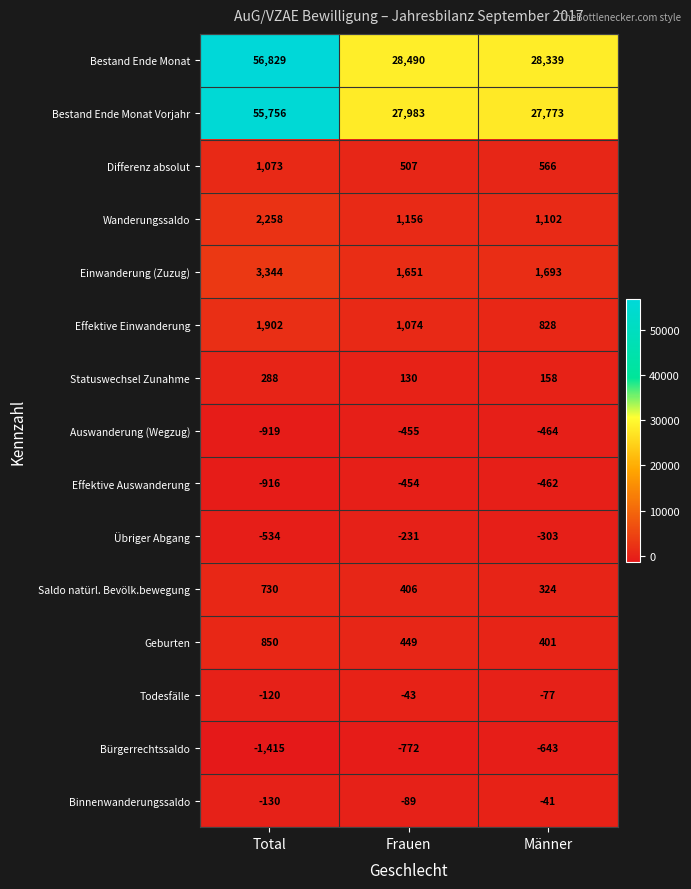

The Bestand Ende Monat series shows 13021 at Frauen. True or false?

False